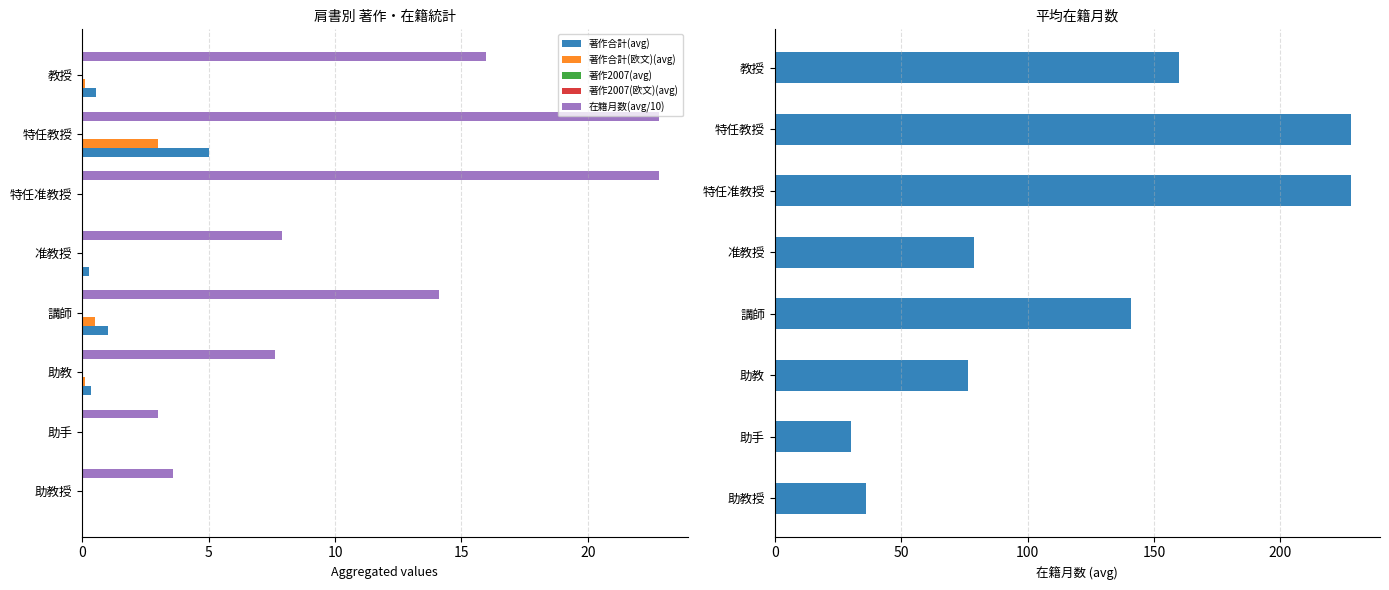

Does the chart contain any negative values?

No